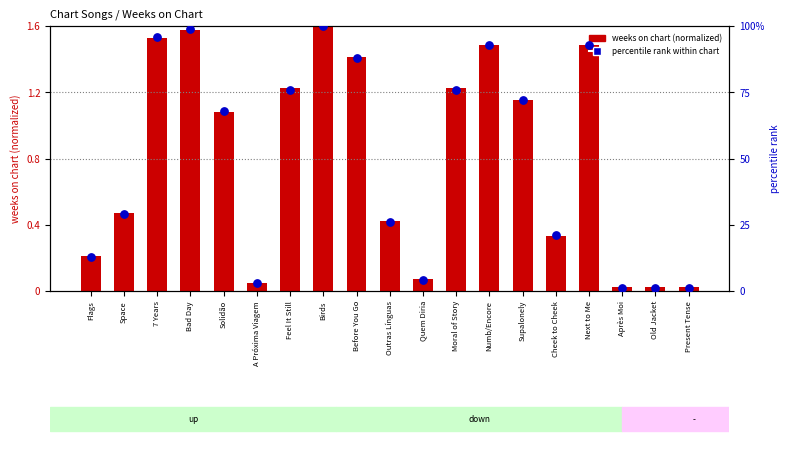

Which series contains the highest Y value?

Percentile rank within chart